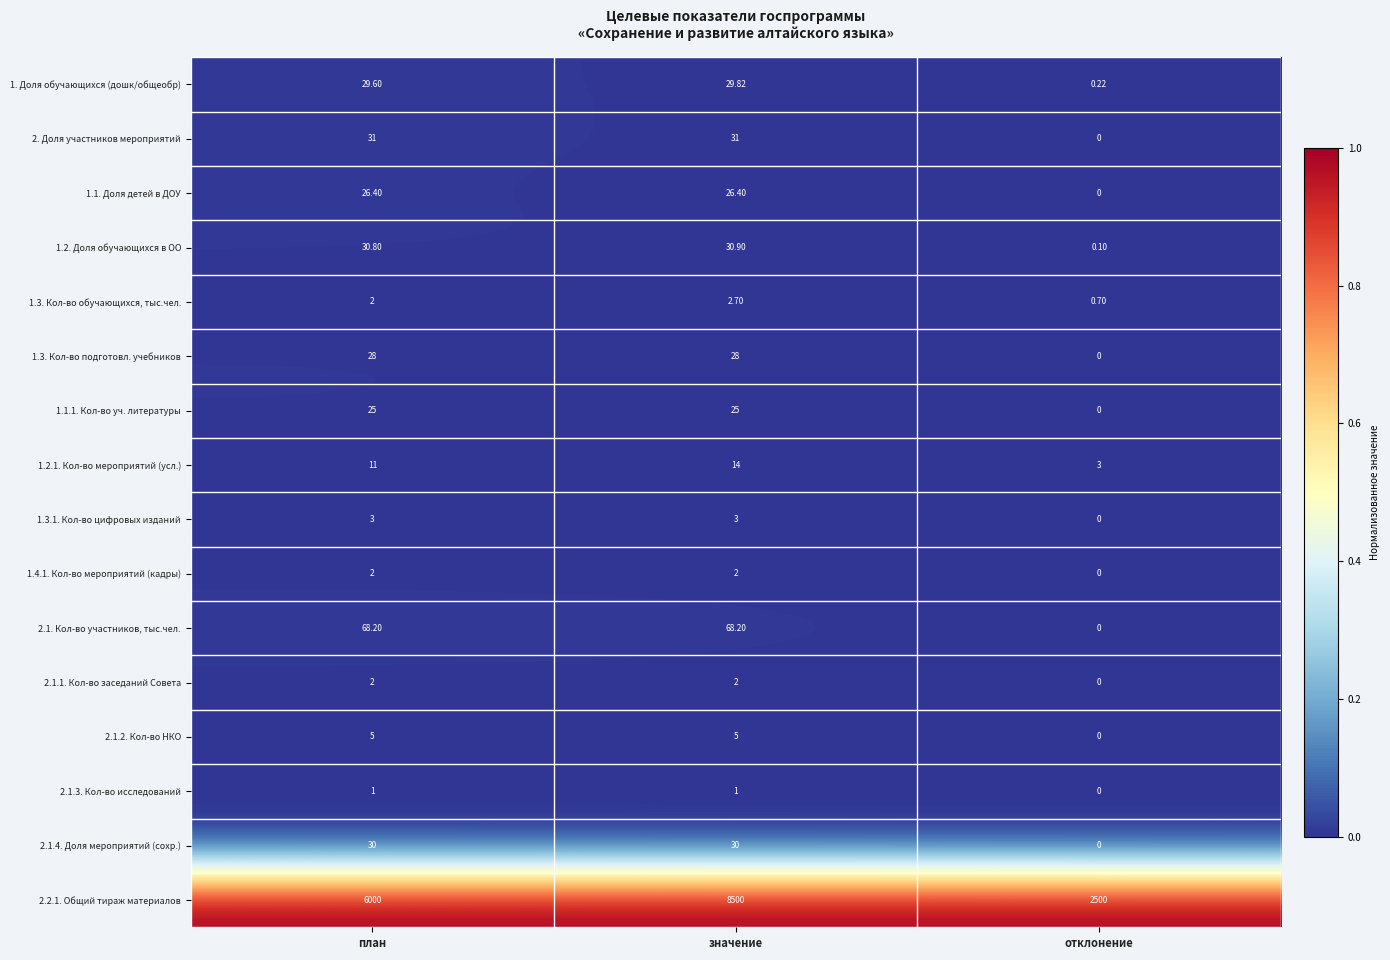

At which label is 1.3.1. Кол-во цифровых изданий closest to 1?

отклонение